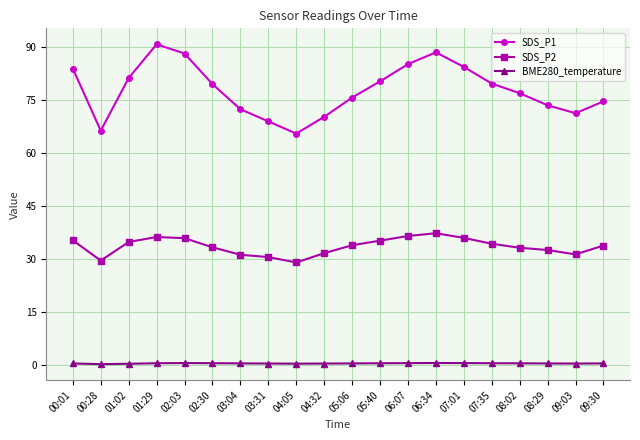

Count the number of data series in this chart.

3